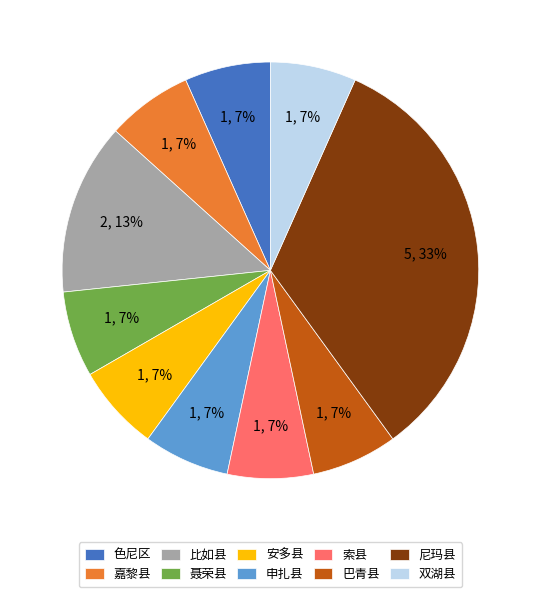

Approximately how many times larger is the value at 色尼区 compared to 申扎县?

1.0